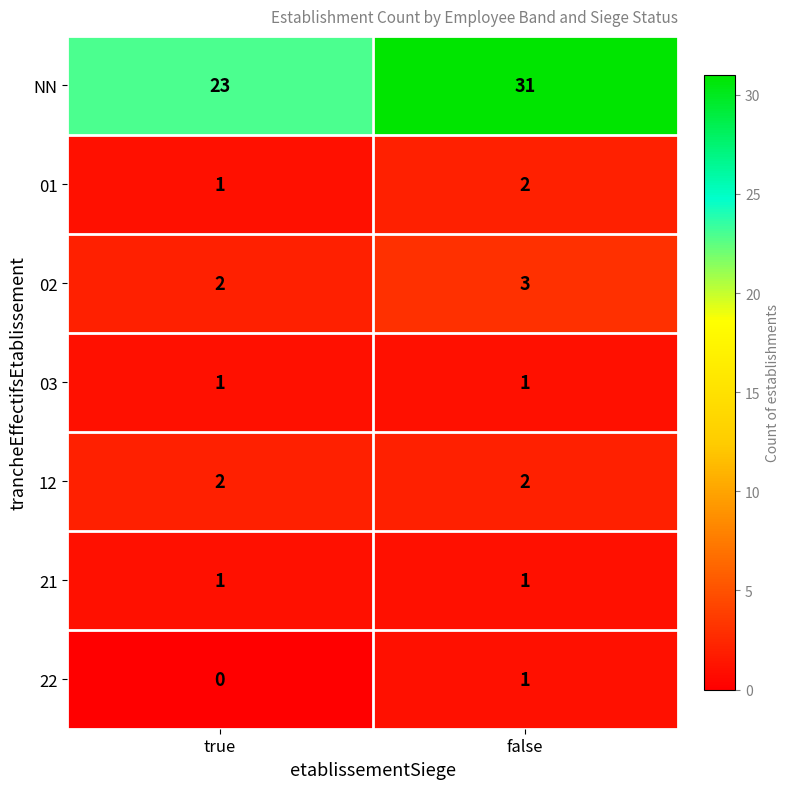

Read the 02 value at false.

3